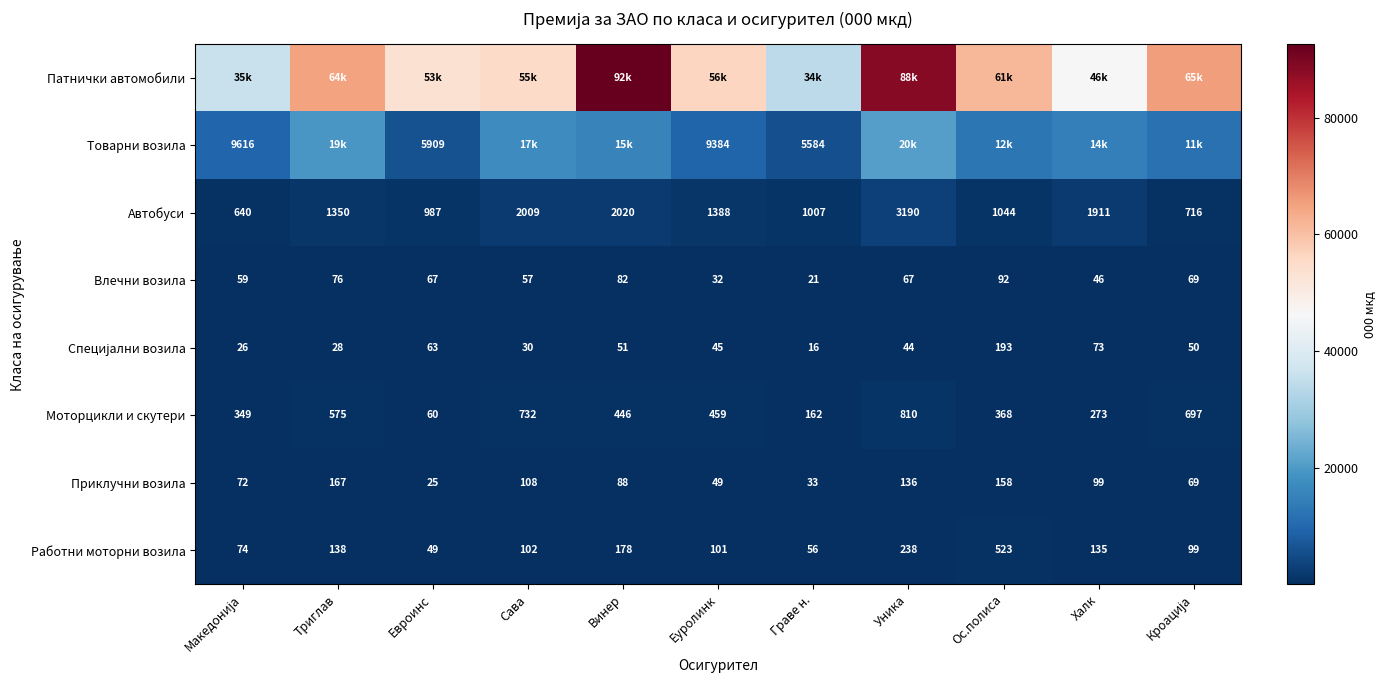

Where is Работни моторни возила nearest to the value 286?

Уника